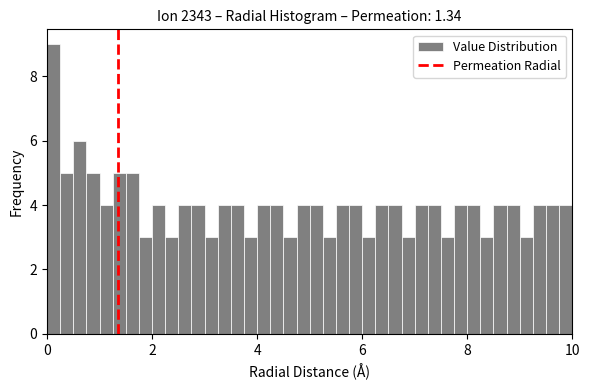

Read against the x-axis, roughly where is the centre of the tallest bar?

0.2